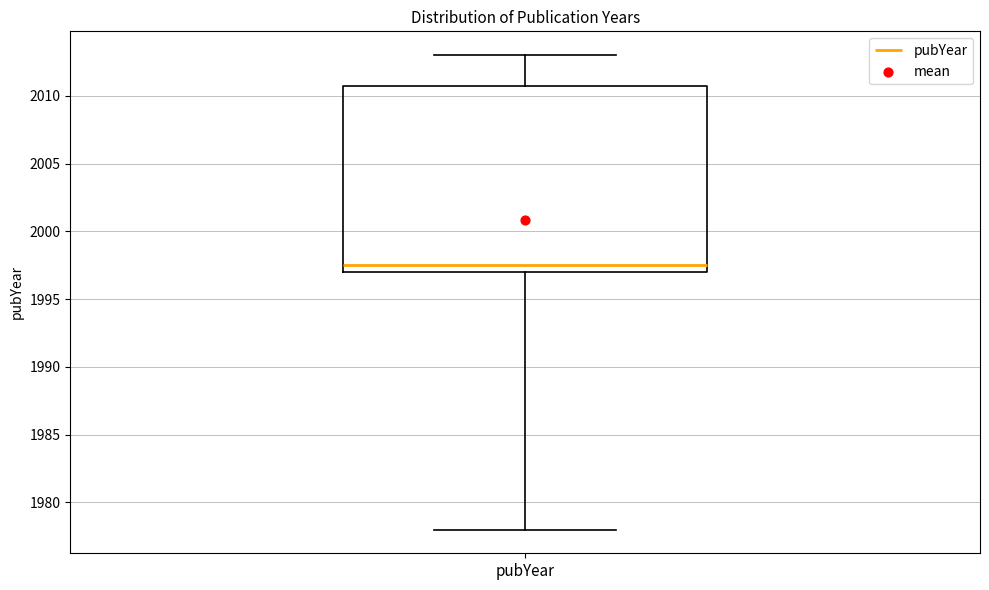

Read this box plot against the y-axis: the position of the median line, the range covered by the box, and the ends of both whiskers. The values are not printed on the chart, so give them approximately, as read against the axis.

median 1997.5, box 1997.0 to 2011.0, whiskers 1978.0 to 2013.0